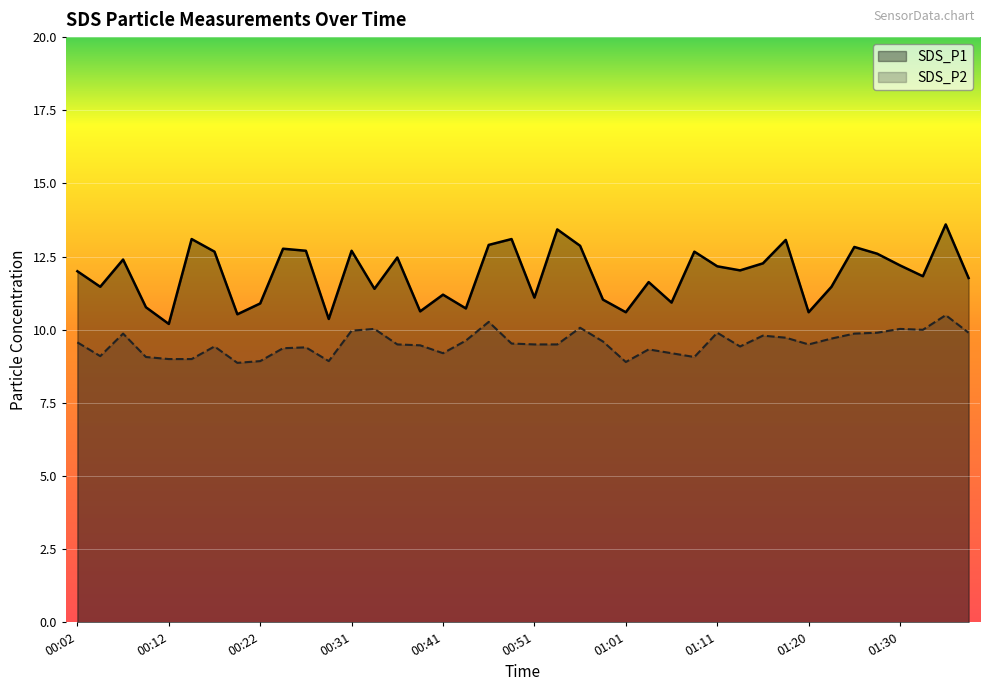

What is the label of the 21st point from the left?

00:51